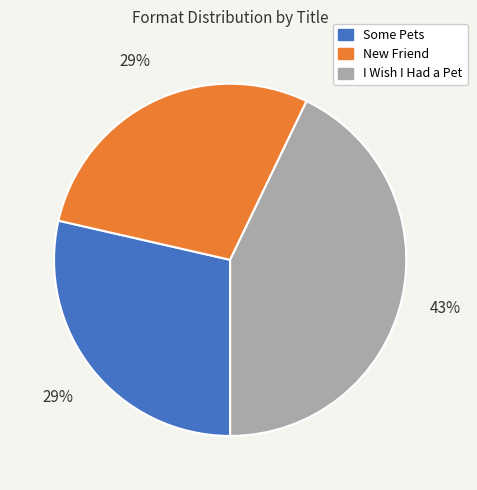

How many segments does this pie chart have?

3